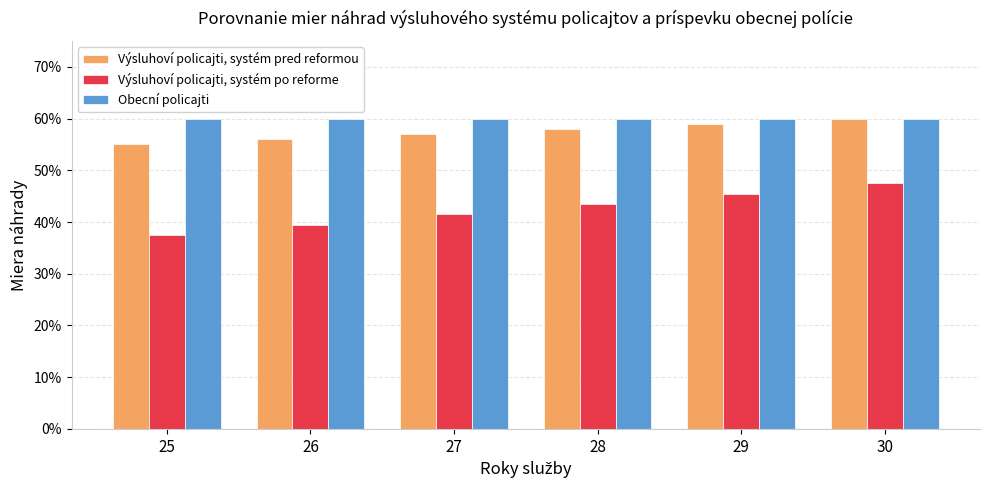

Does the chart contain stacked bars?

No